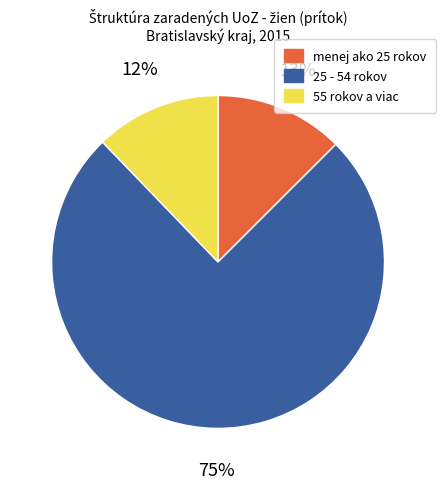

Which category has the biggest portion of the pie?

25 - 54 rokov